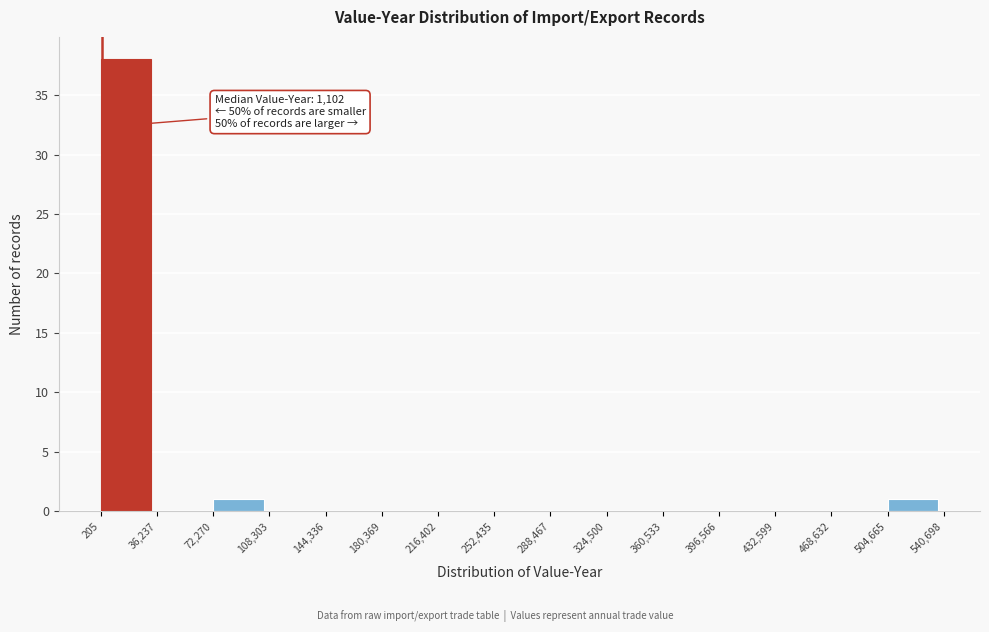

Over which range of the x-axis is the bar tallest?

205 to 36,237